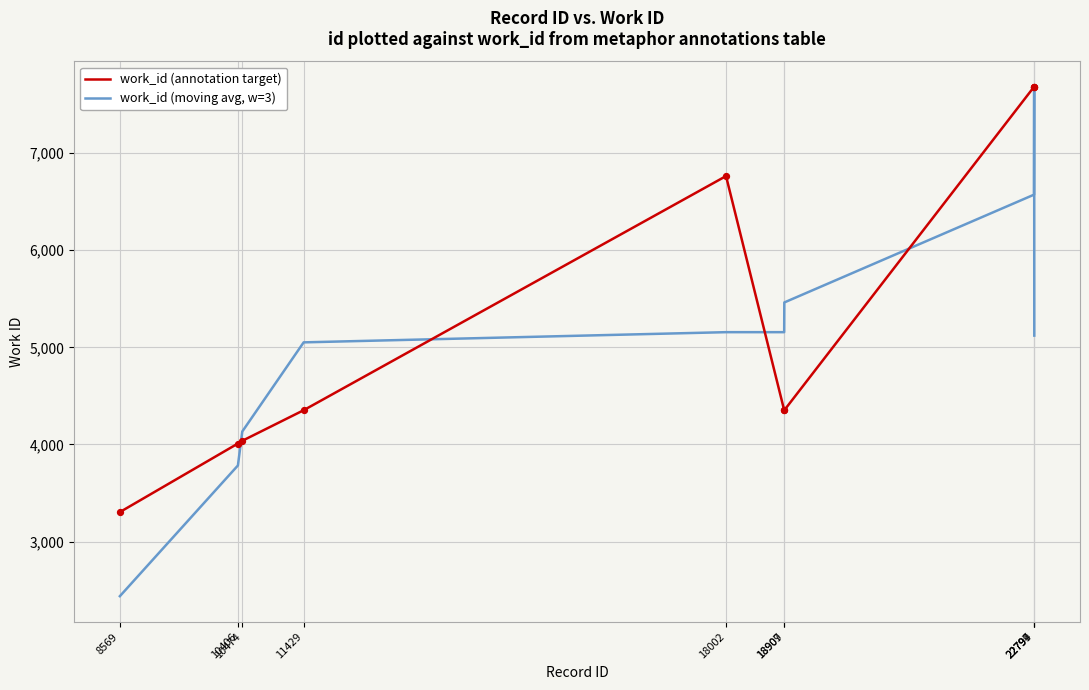

Which series has the widest spread of values?

work_id (moving avg, w=3)